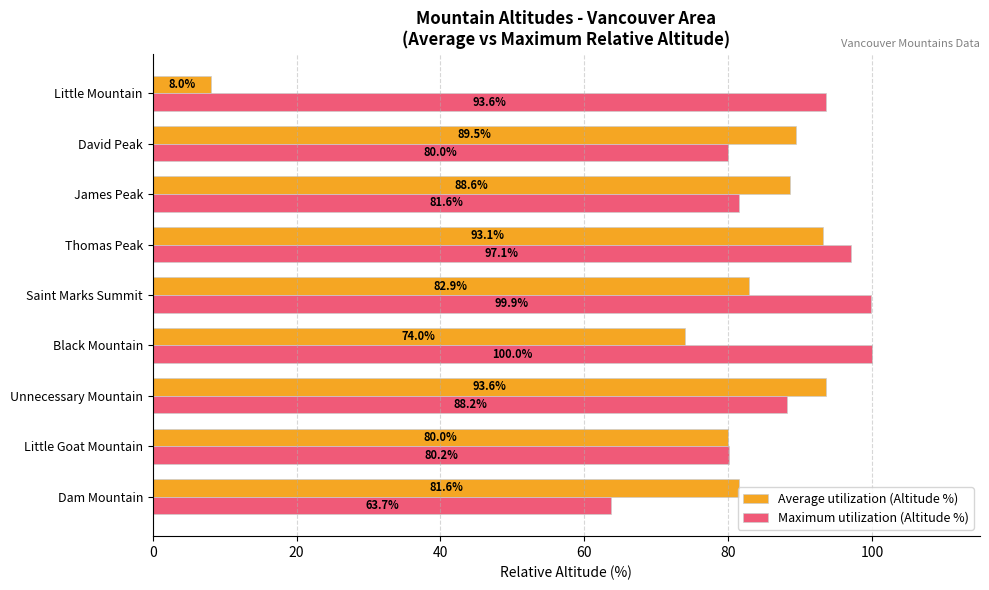

Read the Average utilization (Altitude %) value at David Peak.

89.5